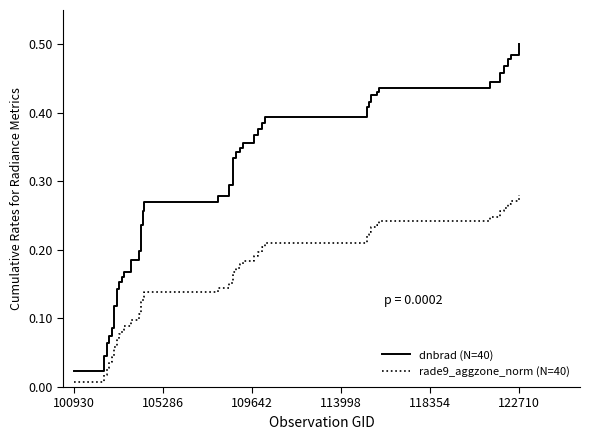

List the series in order of their peak value, highest first.

dnbrad (N=40), rade9_aggzone_norm (N=40)